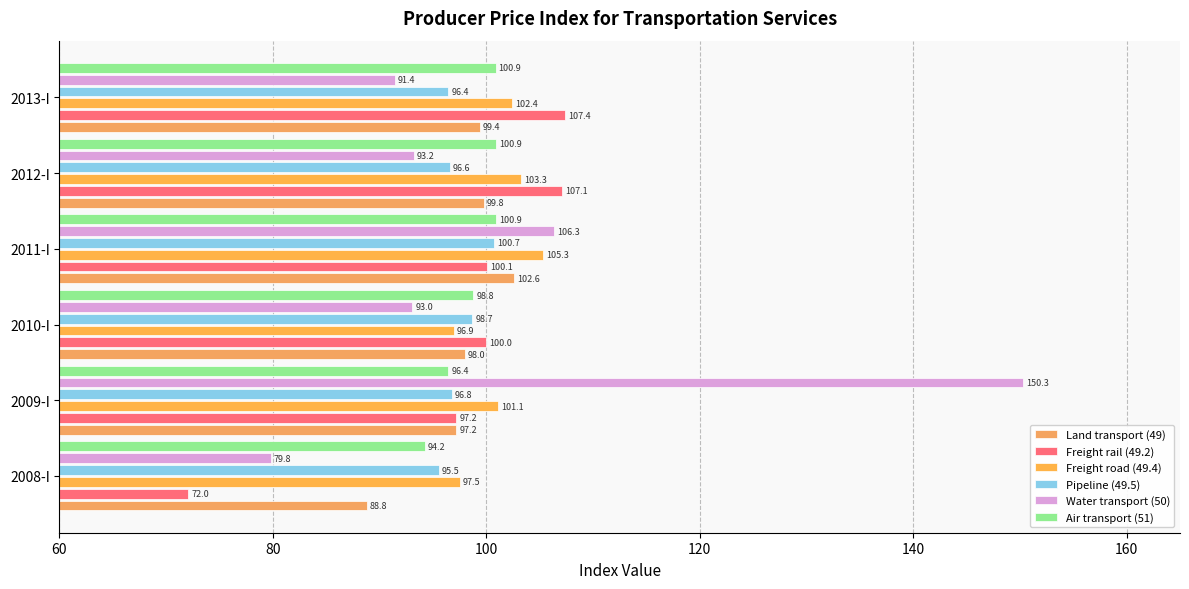

How many data points in Air transport (51) are less than 100?

3